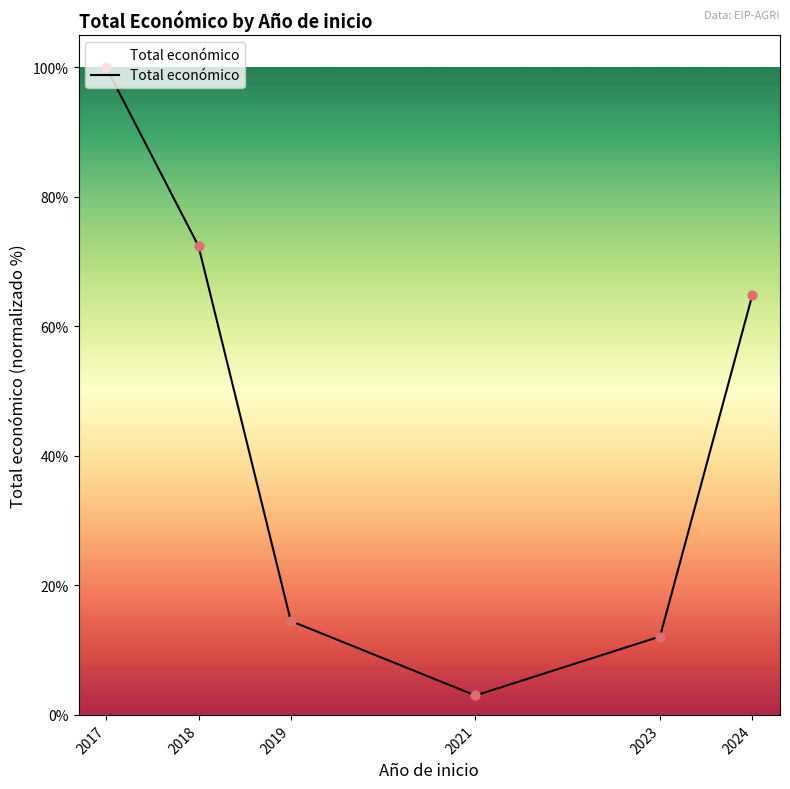

Which has a higher value, 2019 or 2018?

2018